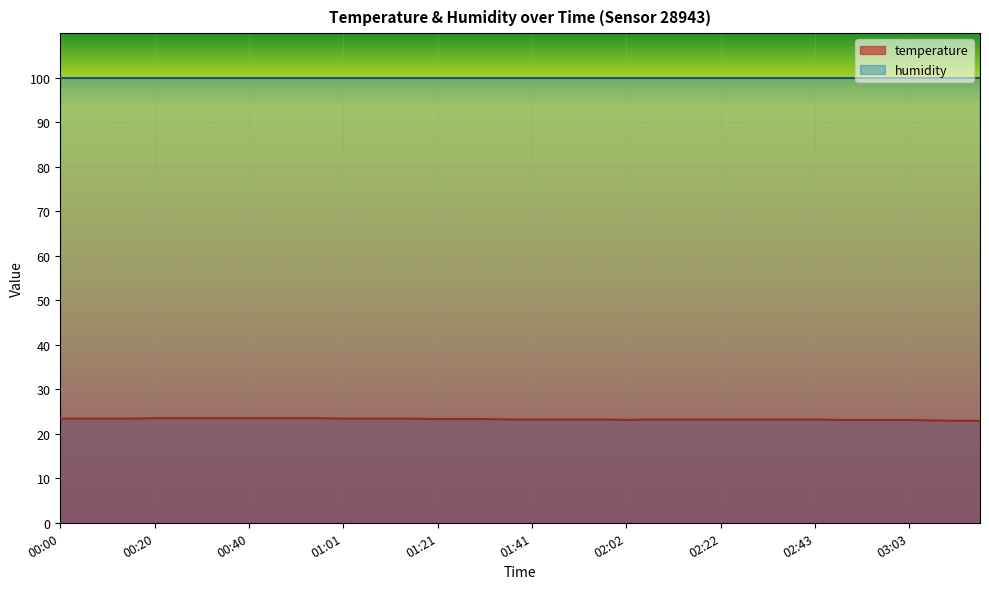

Does the chart display data point markers on the line(s)?

No